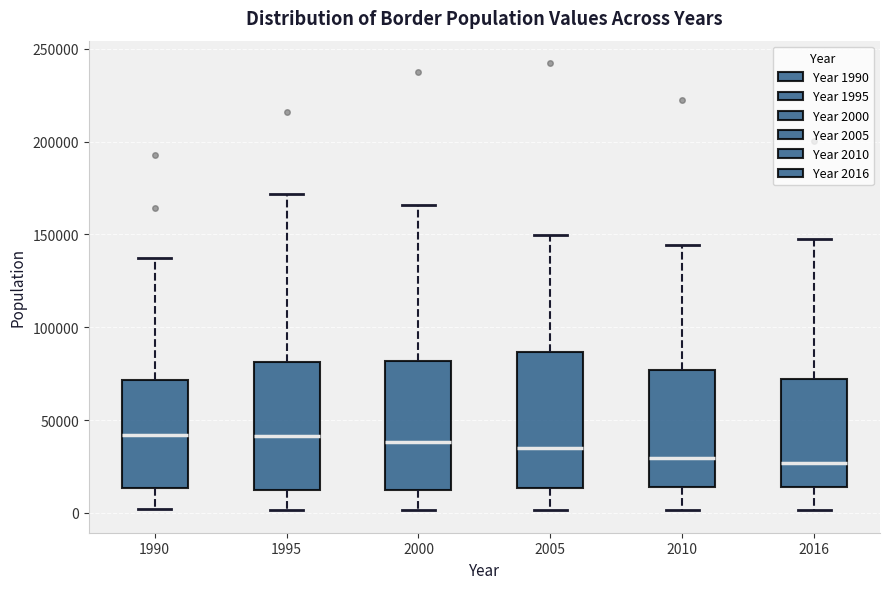

Reading left to right, read every box against the y-axis: the position of its median line, the range the box covers, and the ends of its whiskers. The values are not printed on the chart, so give them approximately, as read against the axis.

1990: median 40000, box 15000 to 70000, whiskers 0 to 140000
1995: median 40000, box 10000 to 80000, whiskers 0 to 170000
2000: median 40000, box 10000 to 80000, whiskers 0 to 165000
2005: median 35000, box 15000 to 85000, whiskers 0 to 150000
2010: median 30000, box 15000 to 75000, whiskers 0 to 145000
2016: median 25000, box 15000 to 70000, whiskers 0 to 145000